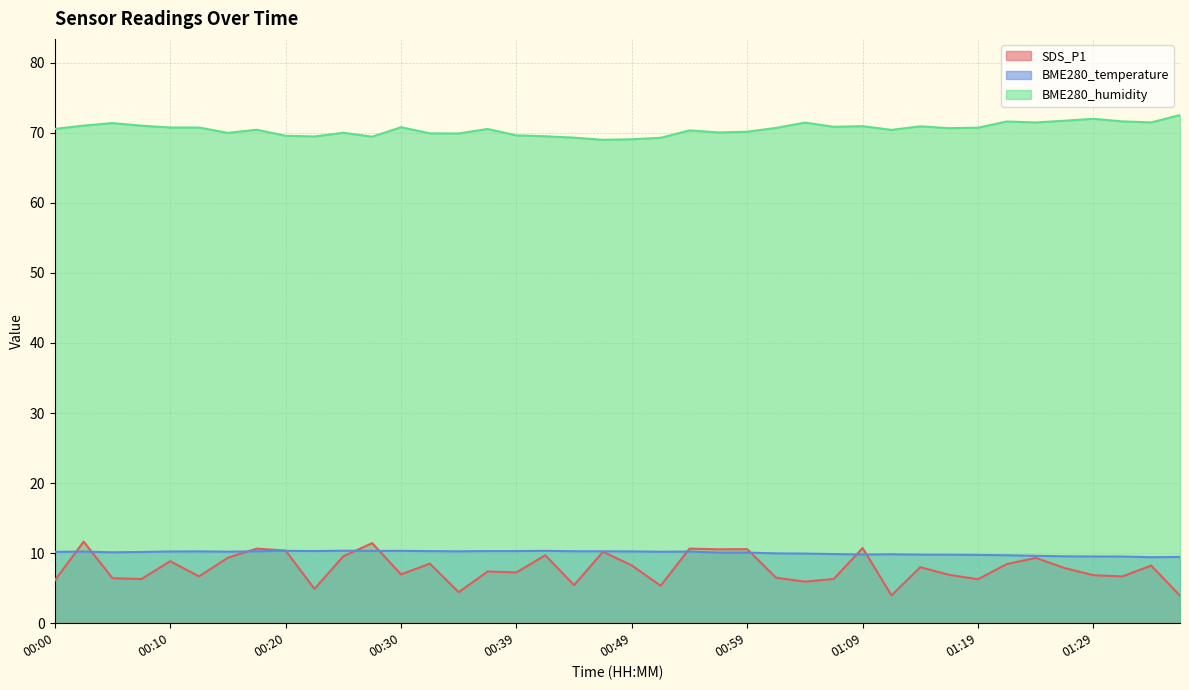

The SDS_P1 series shows 10.2 at 00:47. True or false?

True